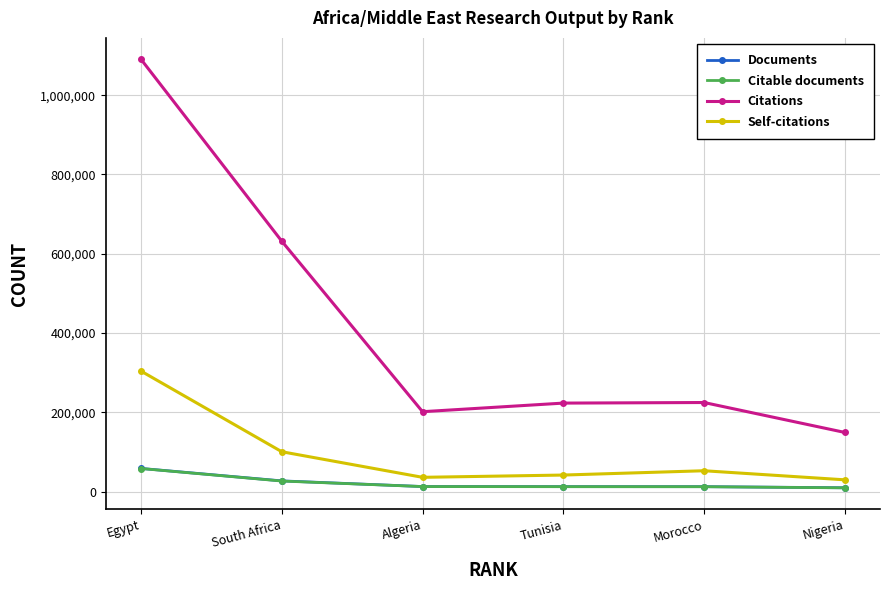

What is the label of the 1st point from the right?

Nigeria